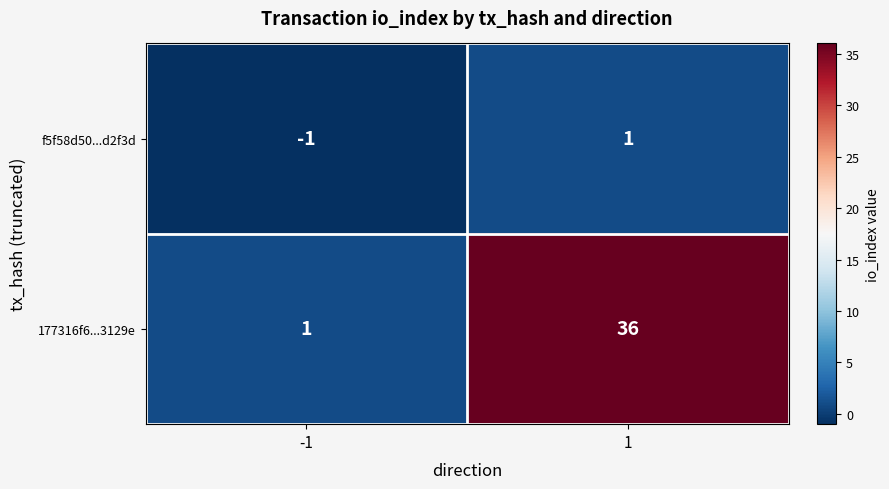

Is it true that f5f58d50...d2f3d equals 0 at -1?

False